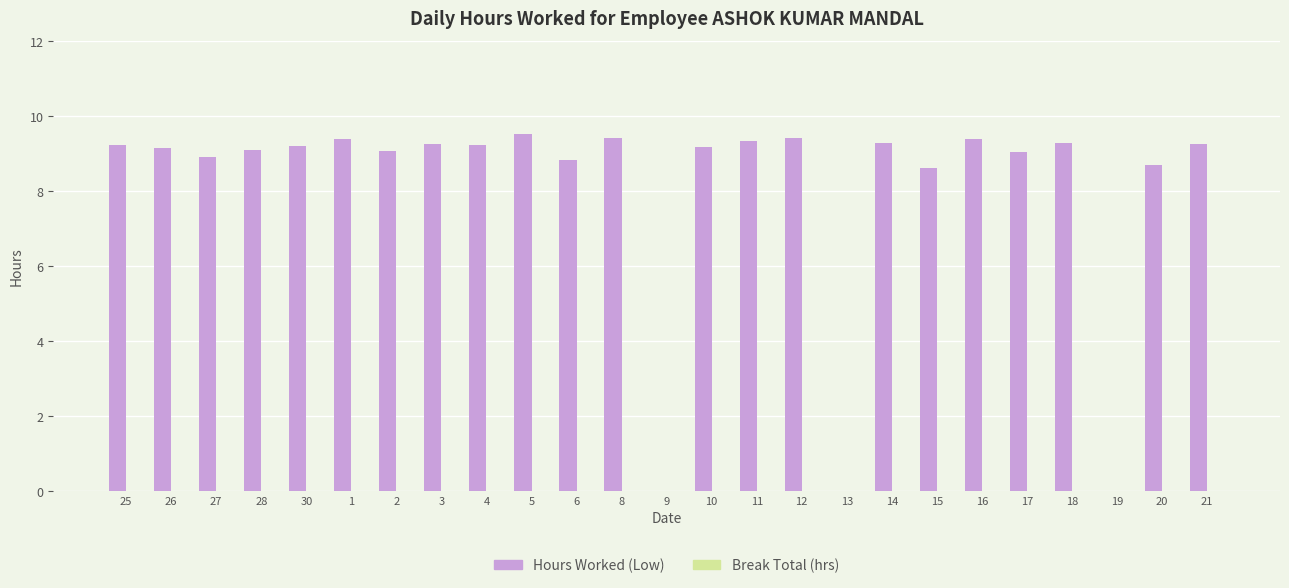

What is the maximum value shown in the chart?

9.5